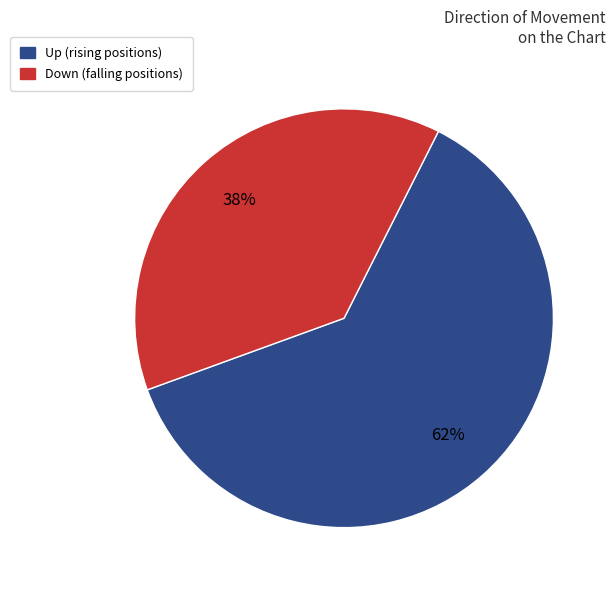

Does any single category account for the majority?

Yes